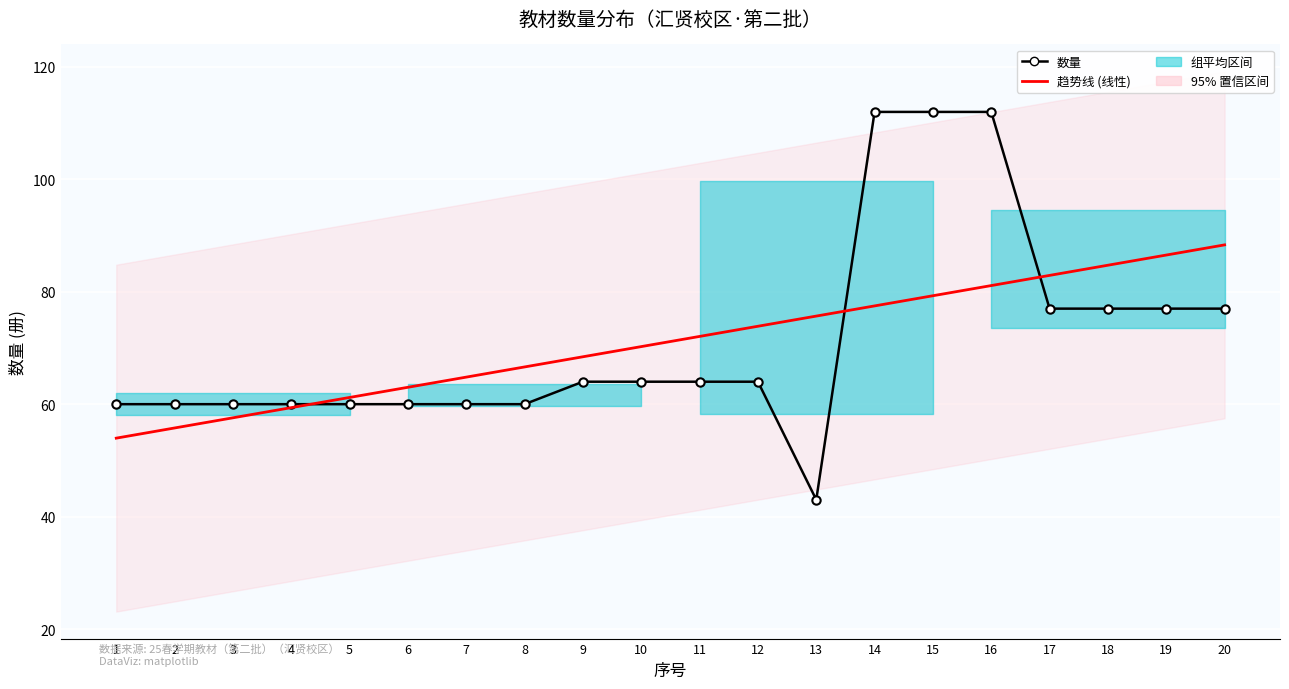

What is the highest value of the 趋势线 (线性) series?

88.3